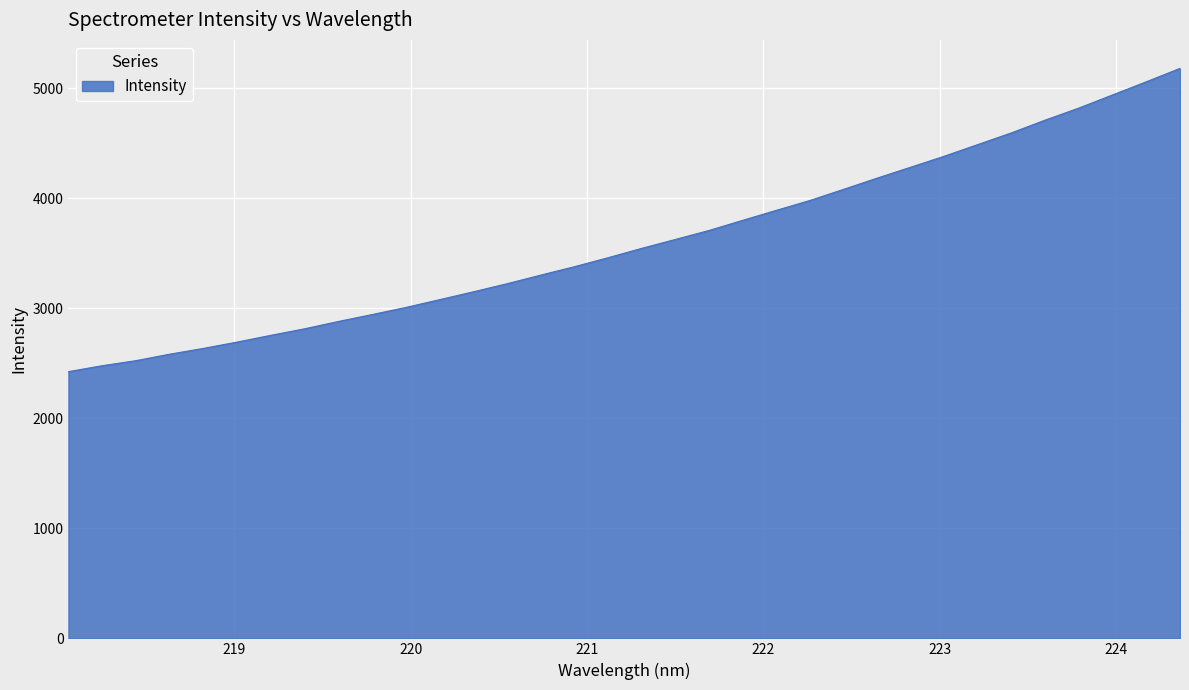

What is the difference between the maximum and minimum values?

2756.6